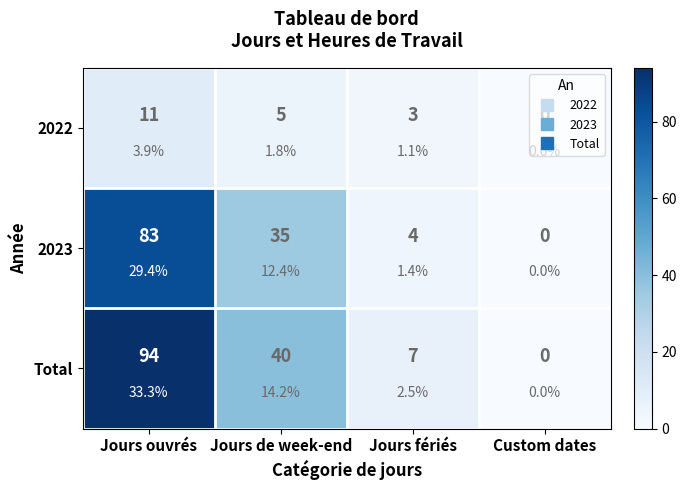

At which label does Total reach its minimum?

Custom dates